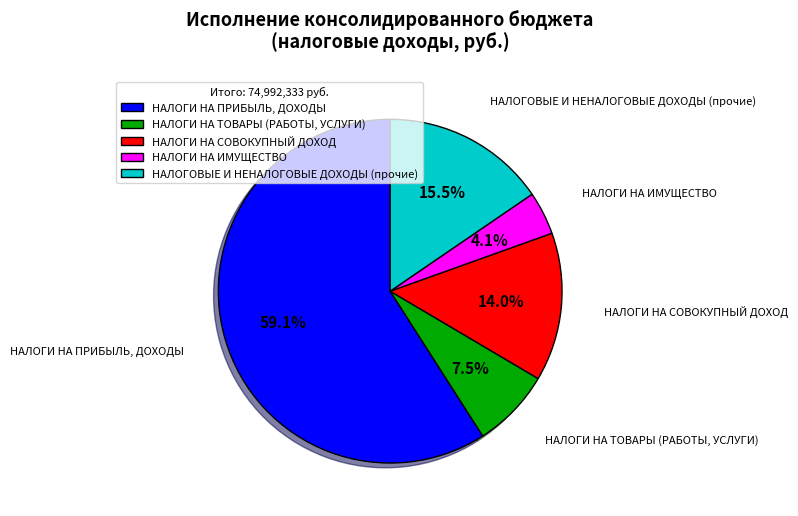

Rank the categories by value from lowest to highest.

НАЛОГИ НА ИМУЩЕСТВО, НАЛОГИ НА ТОВАРЫ (РАБОТЫ, УСЛУГИ), НАЛОГИ НА СОВОКУПНЫЙ ДОХОД, НАЛОГОВЫЕ И НЕНАЛОГОВЫЕ ДОХОДЫ (прочие), НАЛОГИ НА ПРИБЫЛЬ, ДОХОДЫ